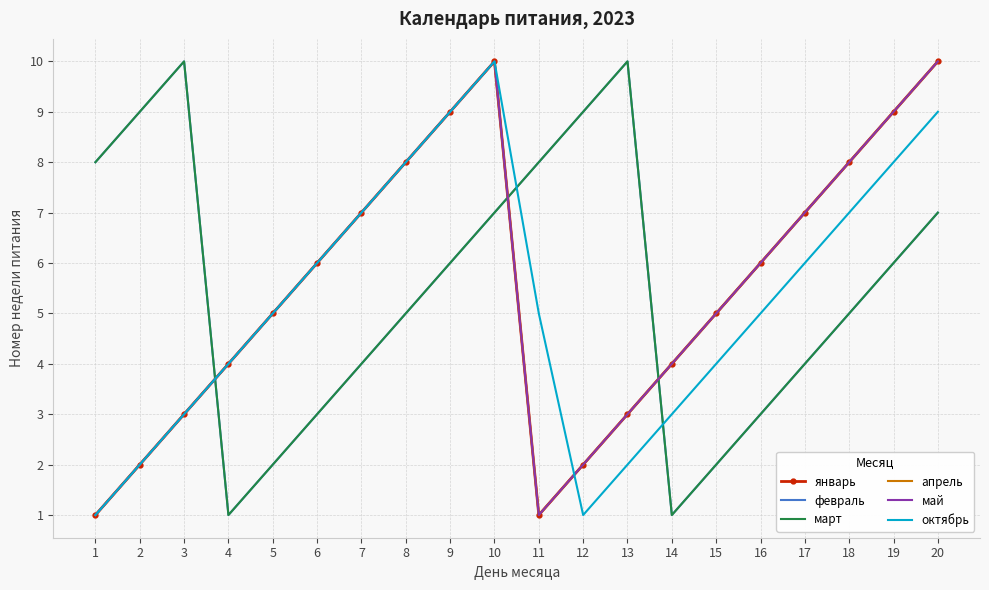

What is the spread (max minus min) of values at 14?

3